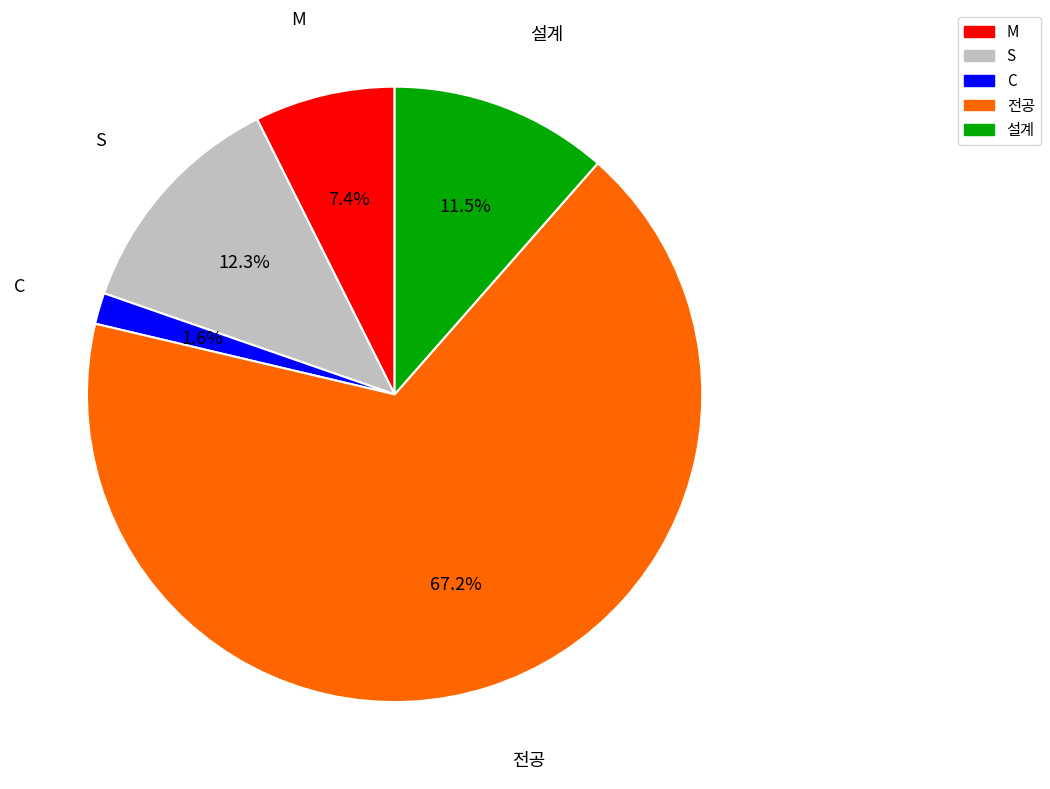

Approximately how many times larger is the value at 전공 compared to M?

9.1